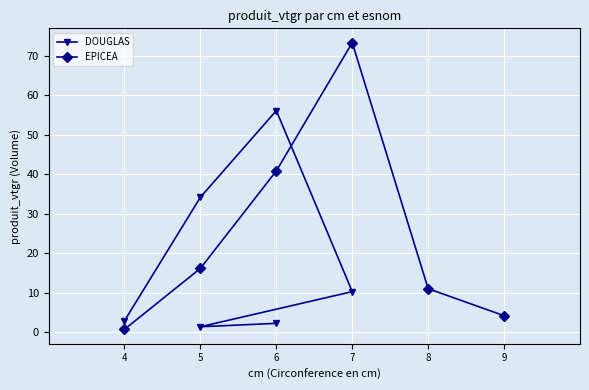

Where is the first local maximum for EPICEA?

7